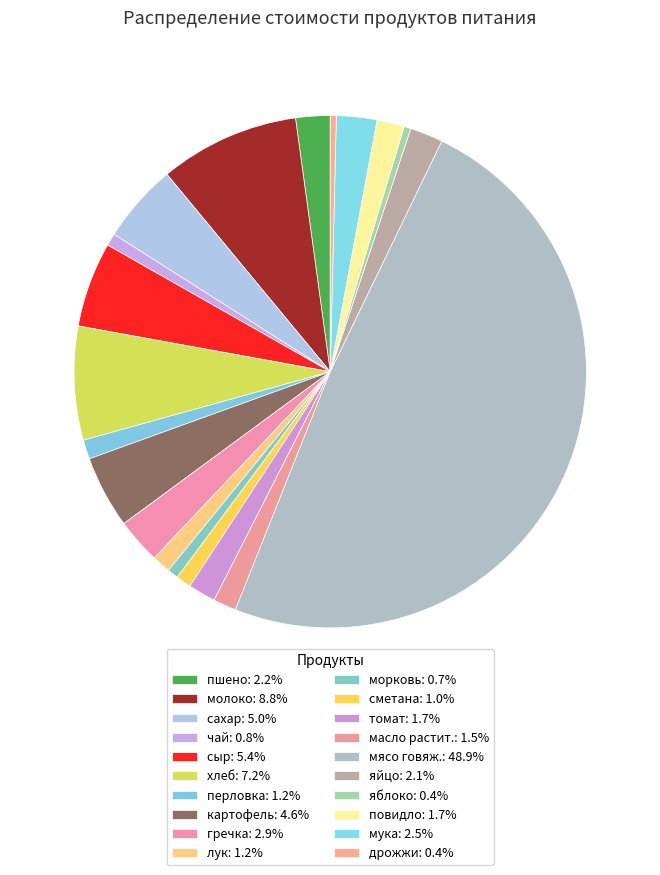

Count the number of slices in the pie.

20